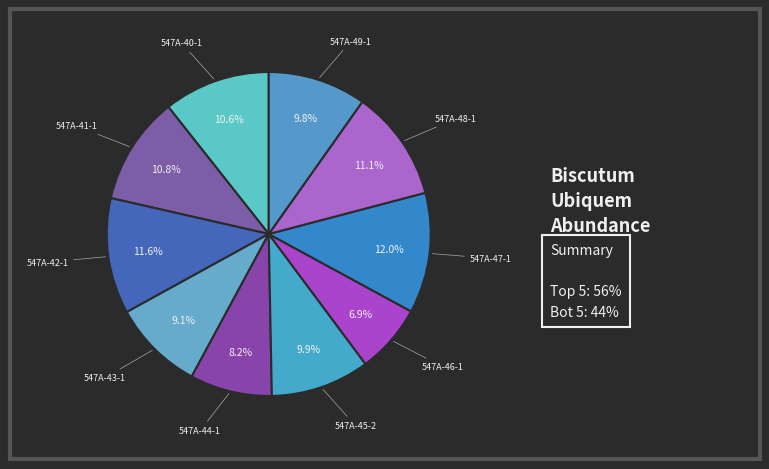

Which slice is the smallest?

547A-46-1